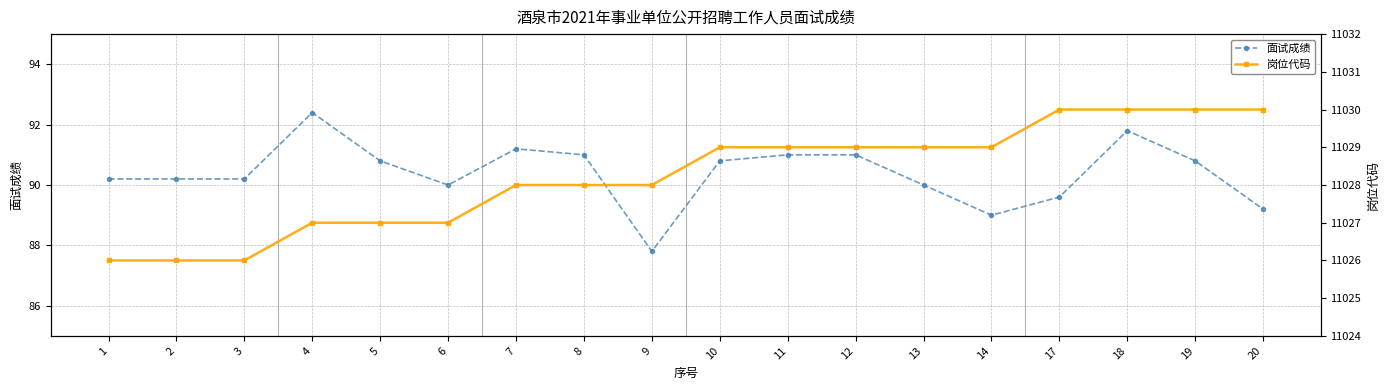

True or false: 岗位代码 and 面试成绩 cross at least once.

False